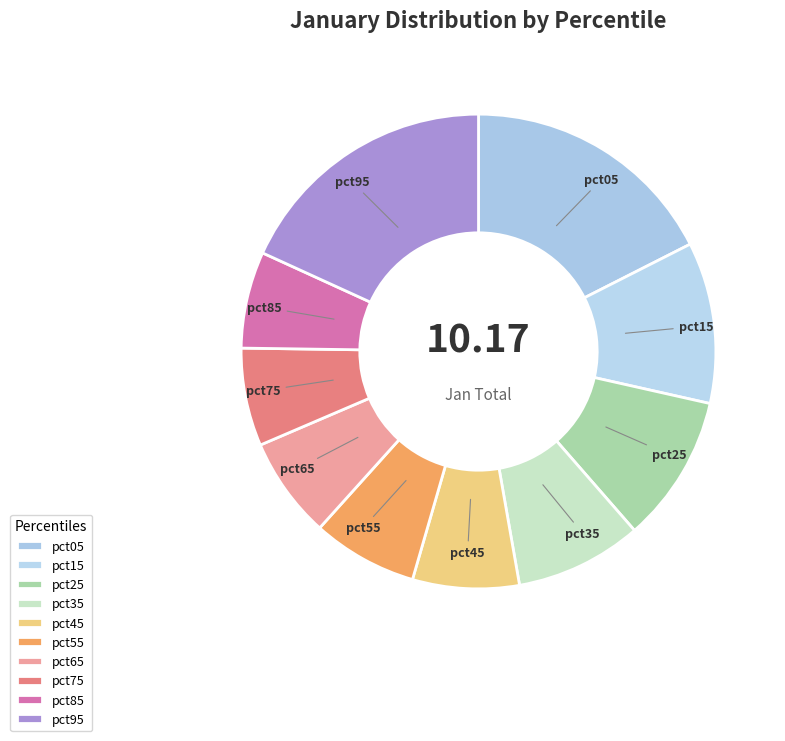

What is the ratio of the value at pct55 to the value at pct25?

0.7